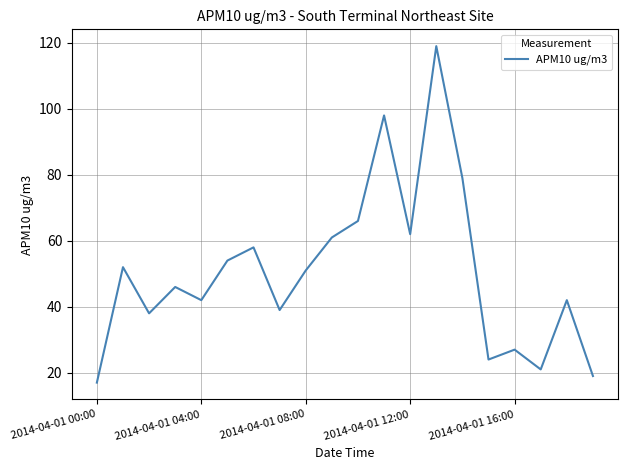

What is the difference between the maximum and minimum values?

102